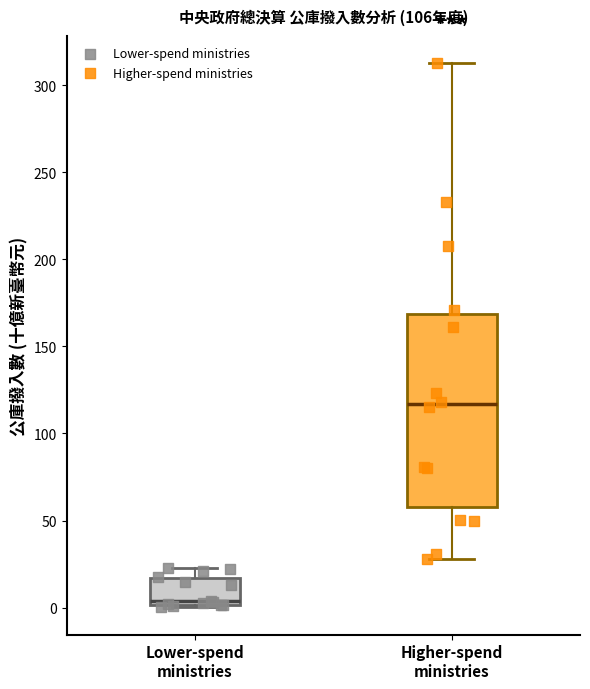

Reading left to right, transcribe this box plot: for each box, give where its median line is, the range the box spans, and where its two whiskers end, as read against the y-axis. The values are not printed on the chart, so give them approximately, as read against the axis.

Lower-spend ministries: median 5, box 0 to 15, whiskers 0 (just below the box's lower edge) to 20
Higher-spend ministries: median 115, box 60 to 170, whiskers 30 to 315